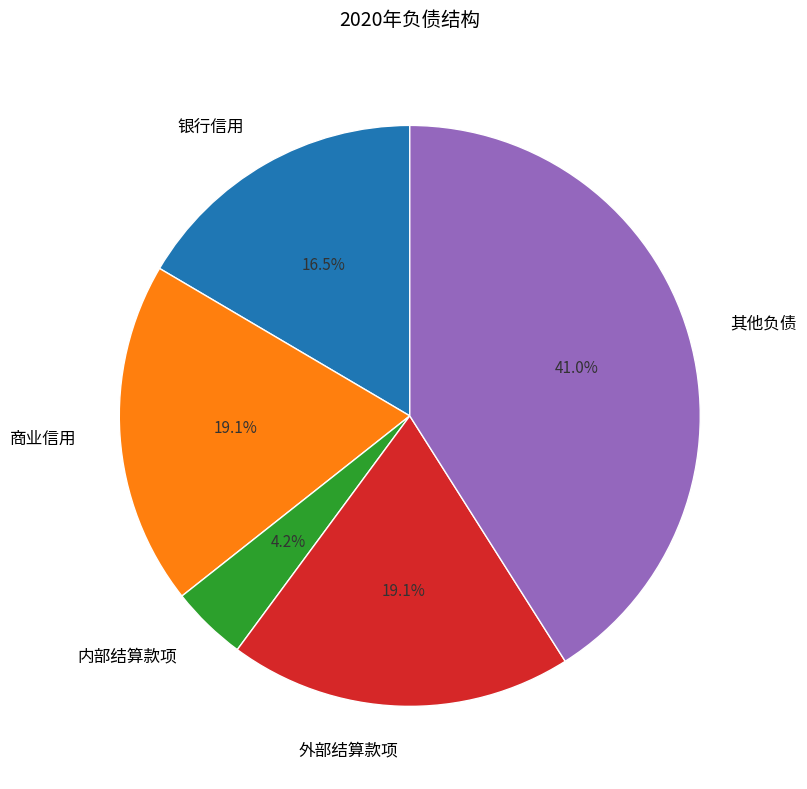

How many segments does this pie chart have?

5